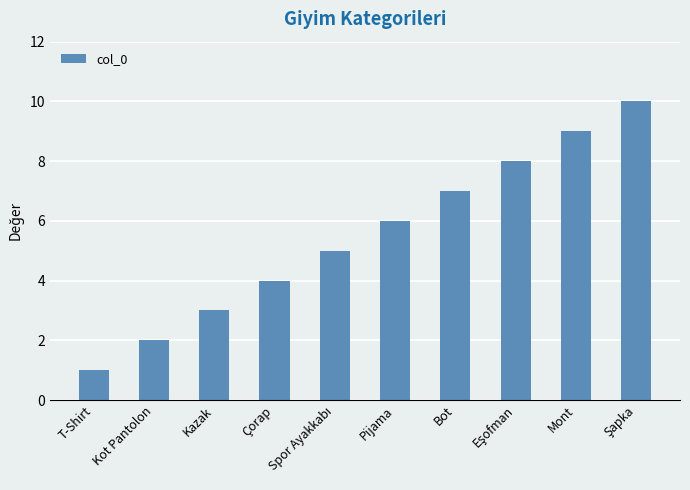

What value does the data have at Kazak?

3